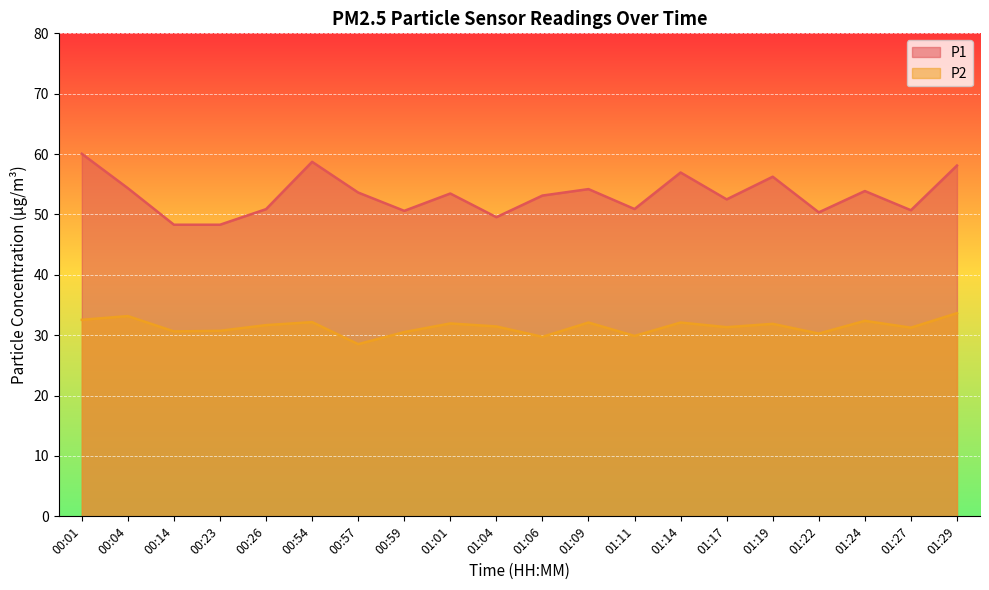

What is the average value of the P1 series?

53.2